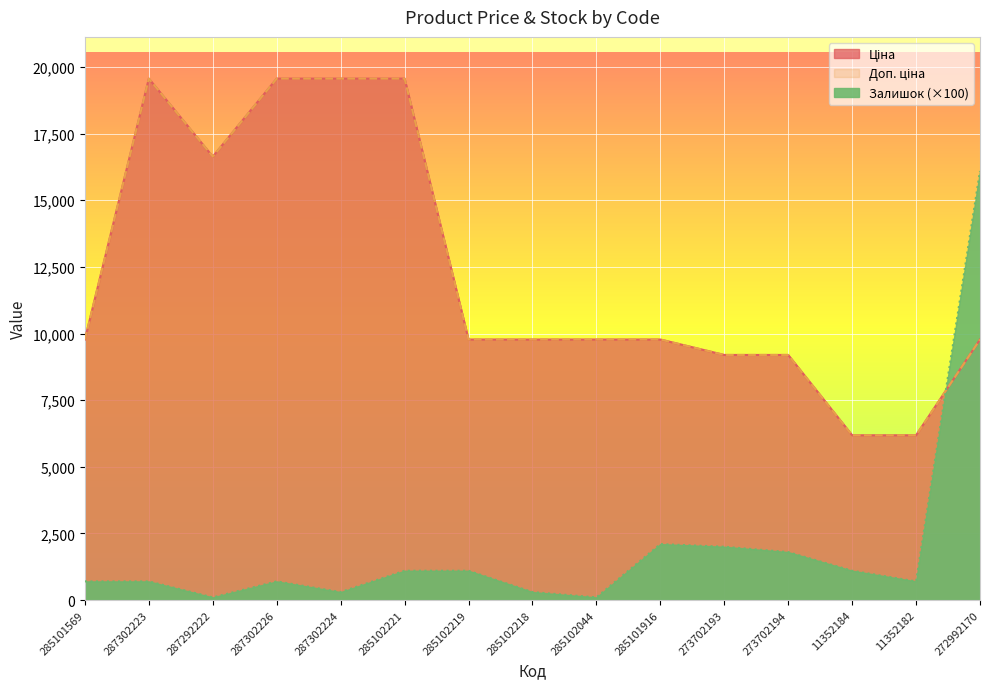

How many data points in Ціна are less than 9775?

4